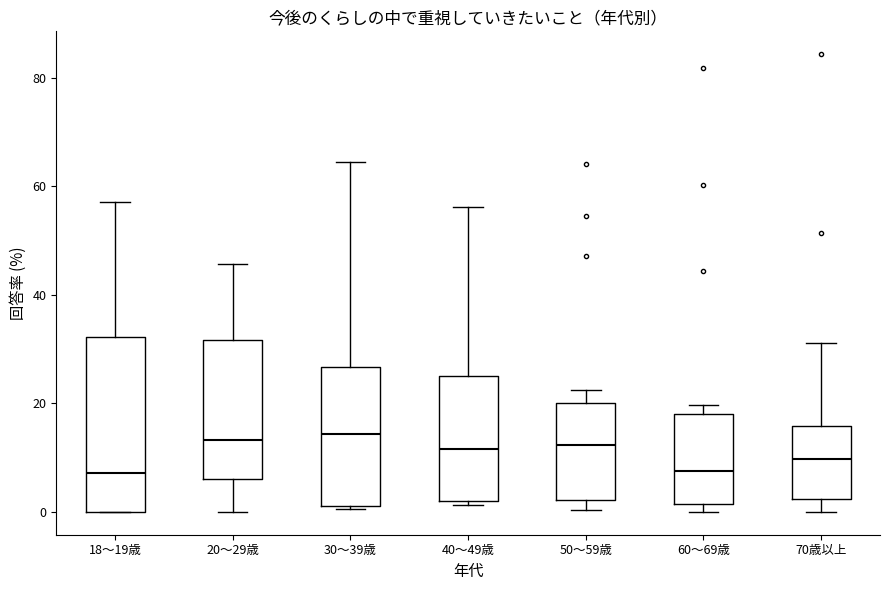

Where is the upper edge of the box for 60～69歳 on the y-axis? The values are not printed on the chart, so give them approximately, as read against the axis.

18